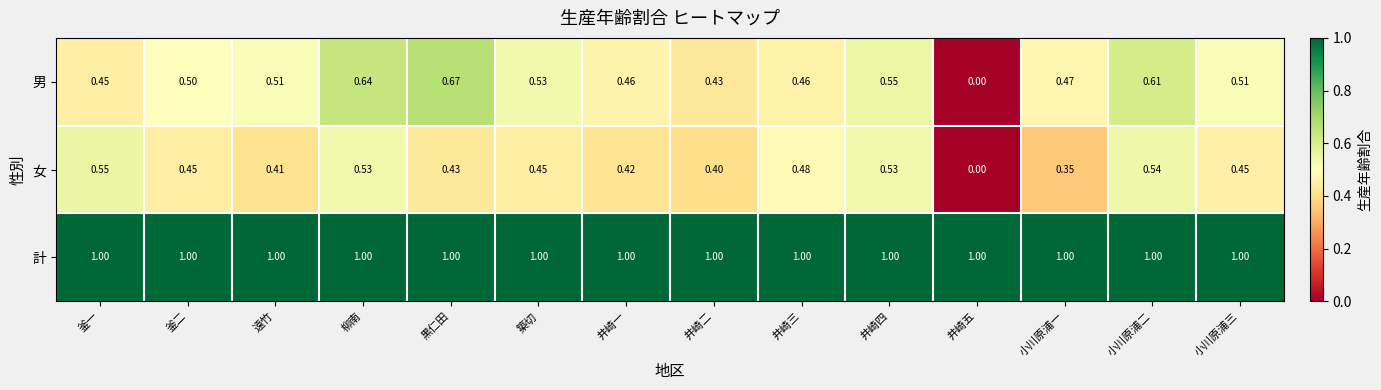

Which category has the lowest value in the 男 series?

井崎五